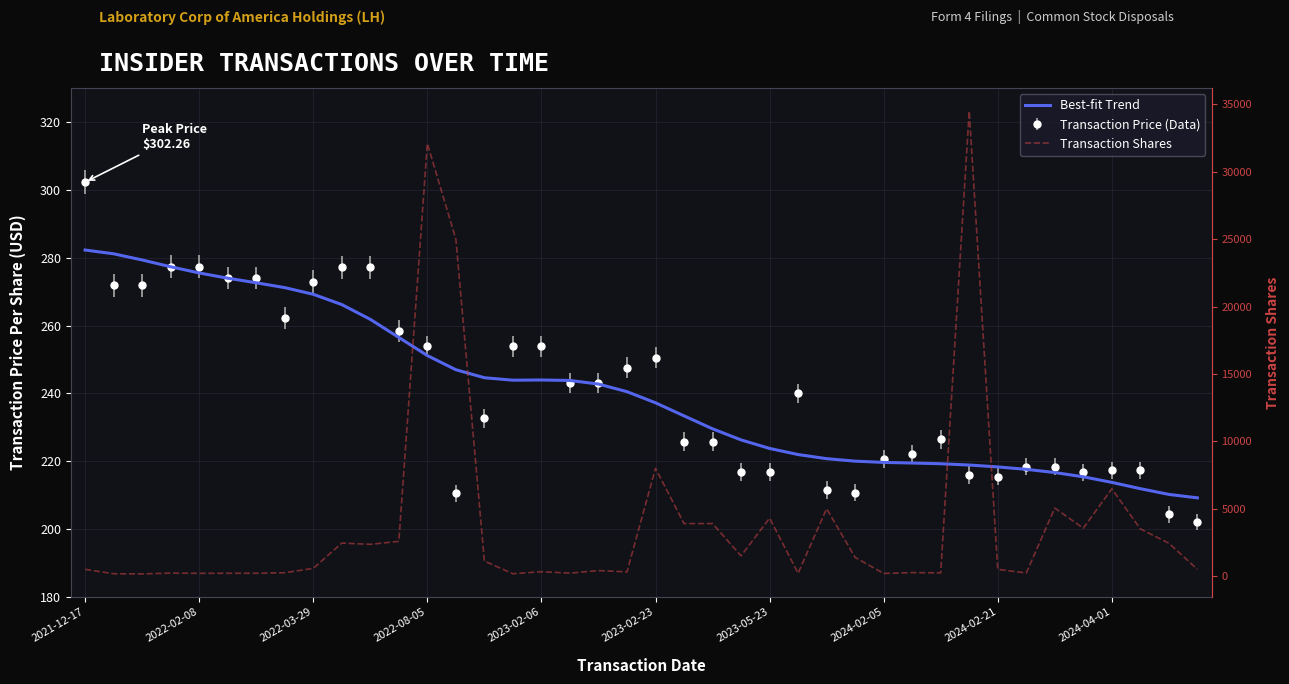

Between 23 and 31, which series saw the biggest shift?

Transaction Shares